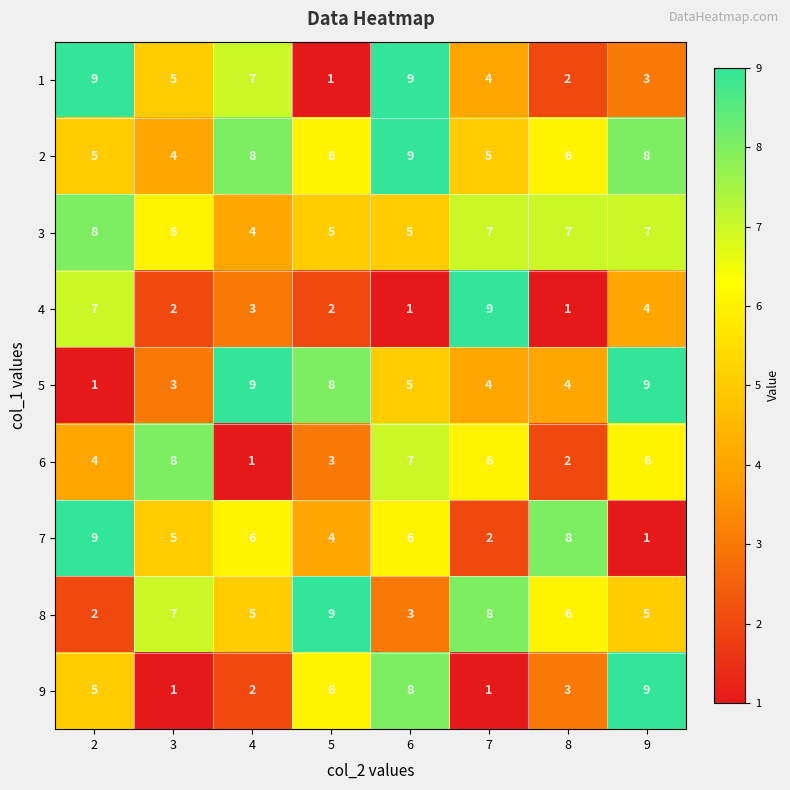

True or false: 5 has a value of 8 at 5.

True